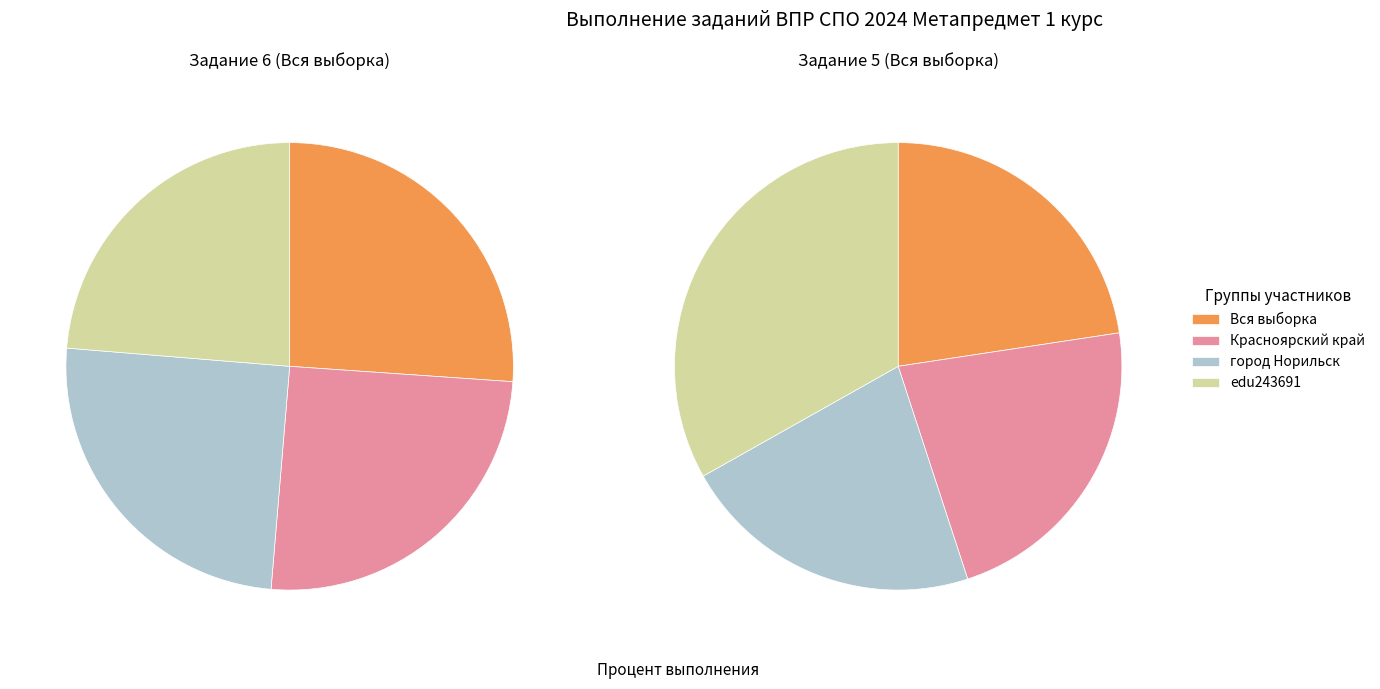

Which category has the biggest portion of the pie?

4